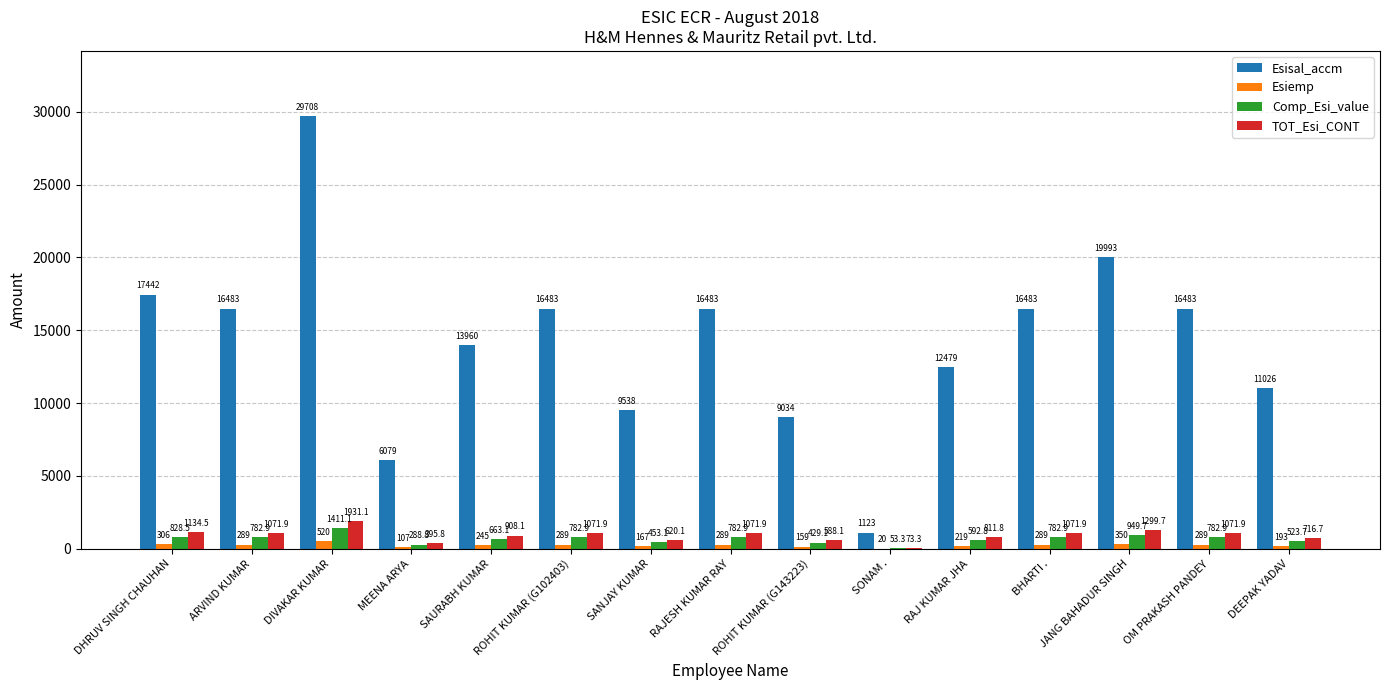

Is the value of Comp_Esi_value at ROHIT KUMAR (G102403) greater than the value of Esiemp at ROHIT KUMAR (G143223)?

Yes